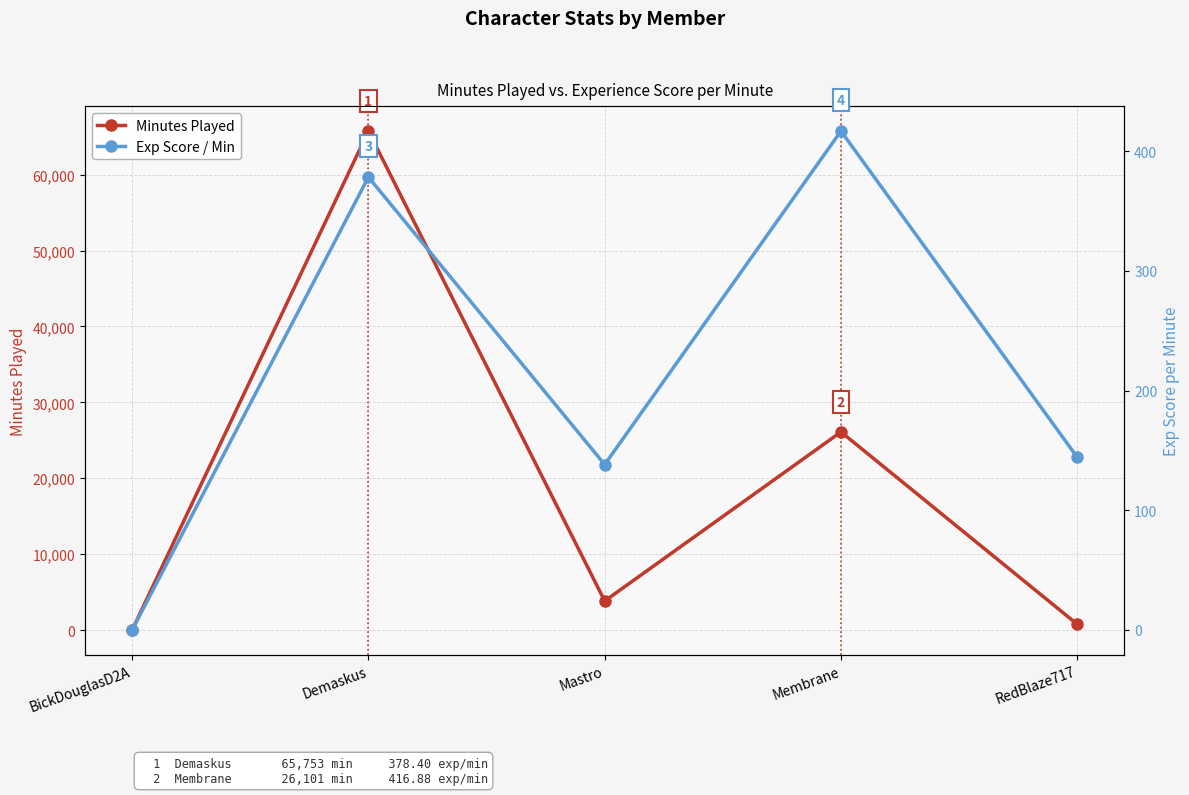

How many data points in Minutes Played are less than 3822?

2